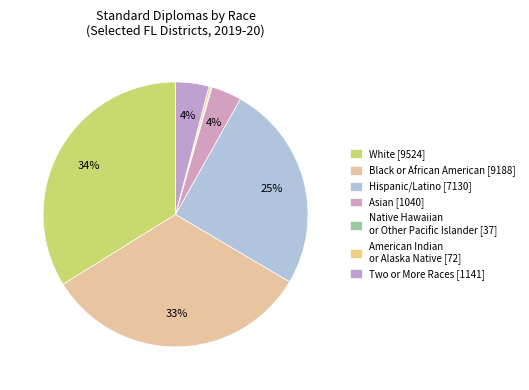

Which slice is the largest?

White